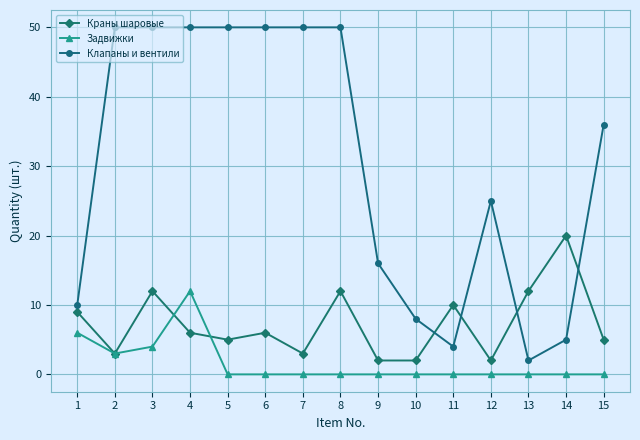

Does the chart display data point markers on the line(s)?

Yes